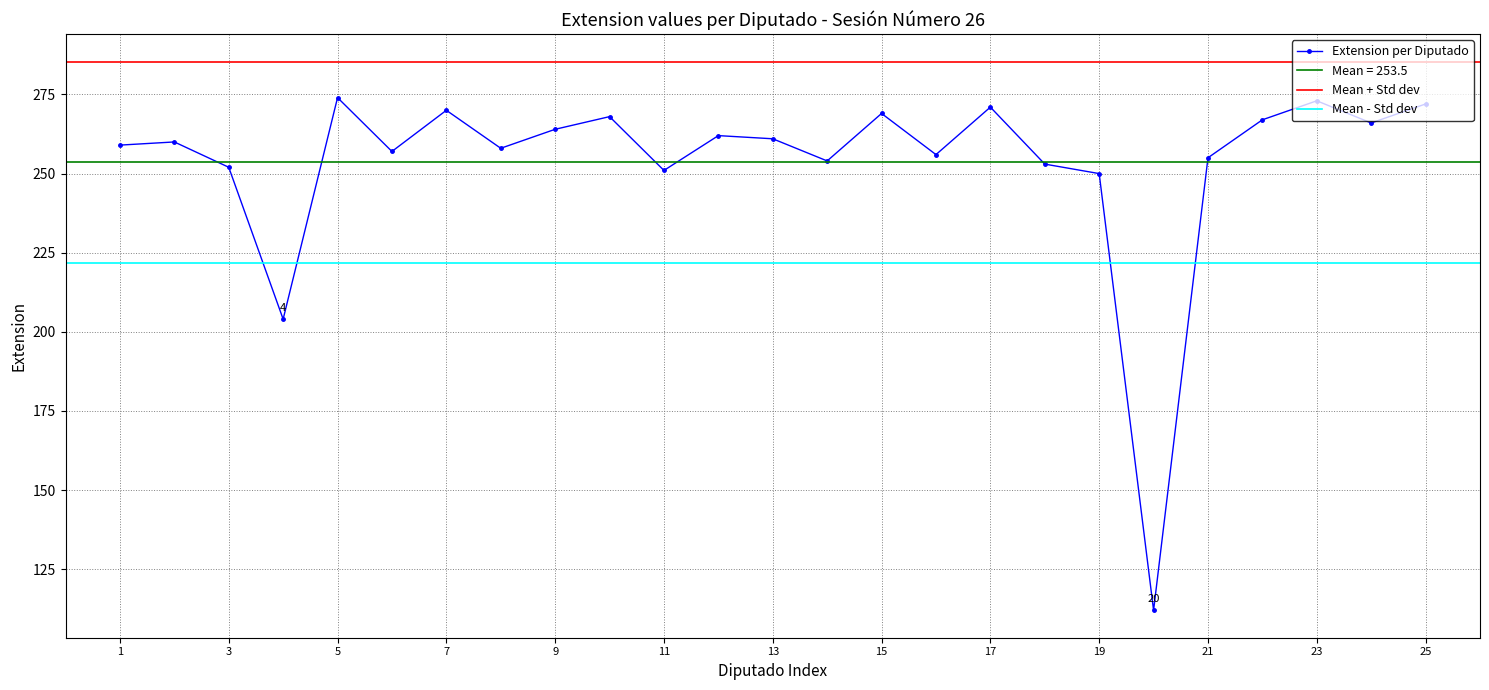

What is the minimum value for Extension per Diputado?

112